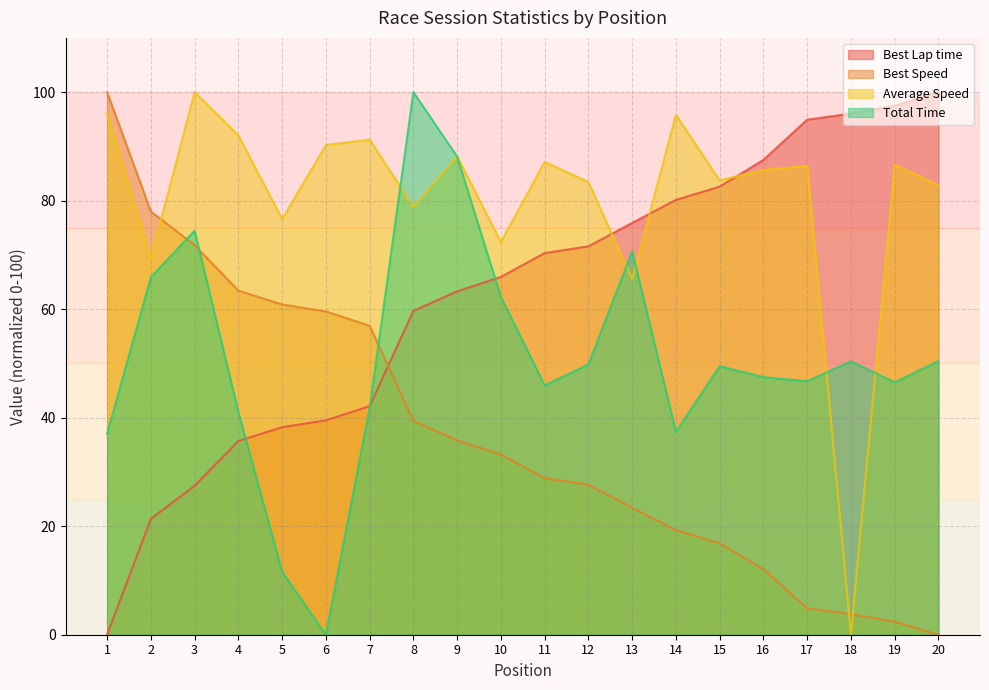

What is the difference between the second highest and minimum values in the Average Speed series?

96.2